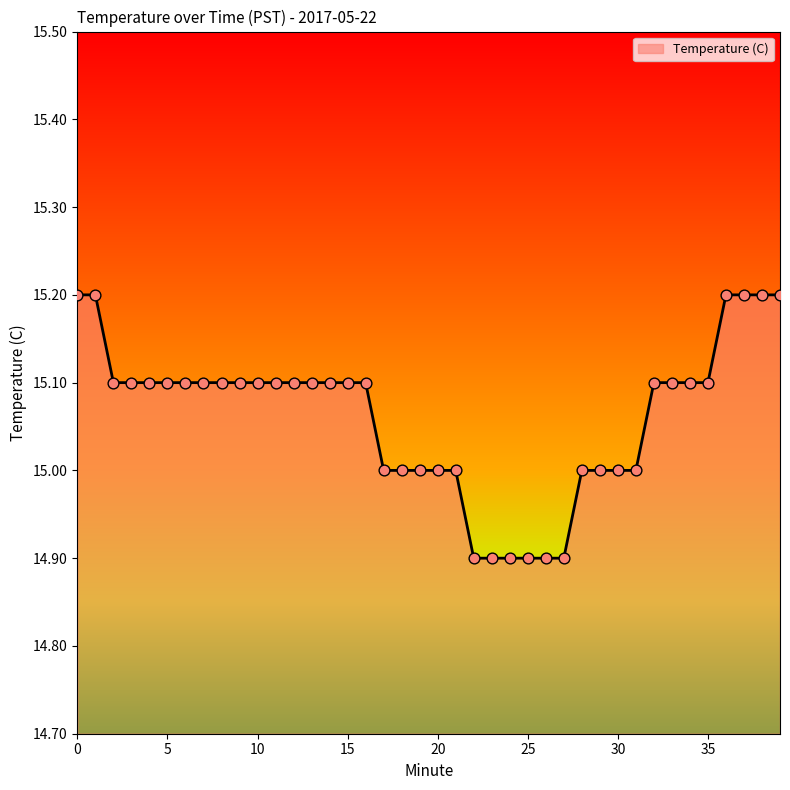

What is the greatest value displayed?

15.2